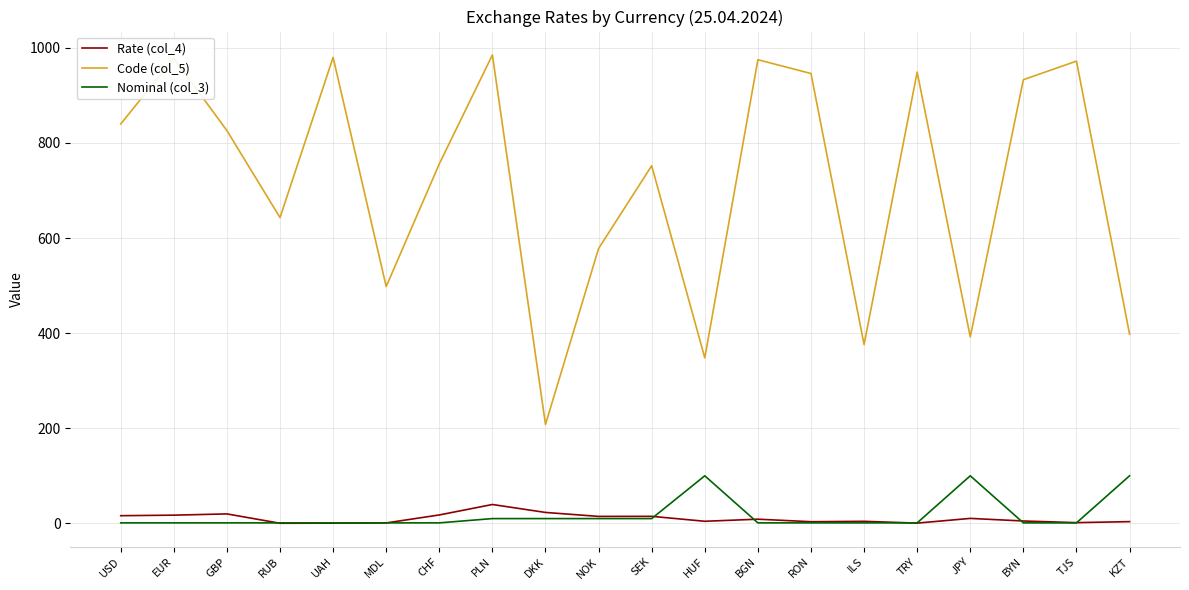

What is the highest value of the Code (col_5) series?

985.0